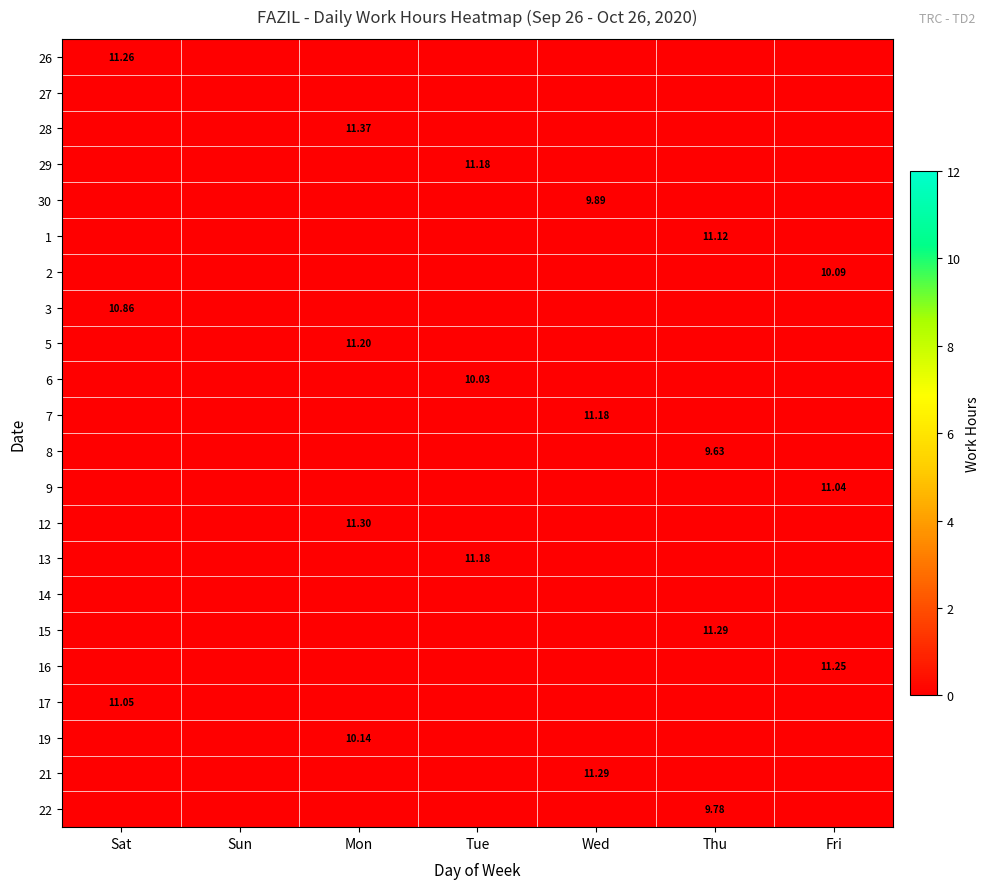

How many positive values does the 1 series have?

1